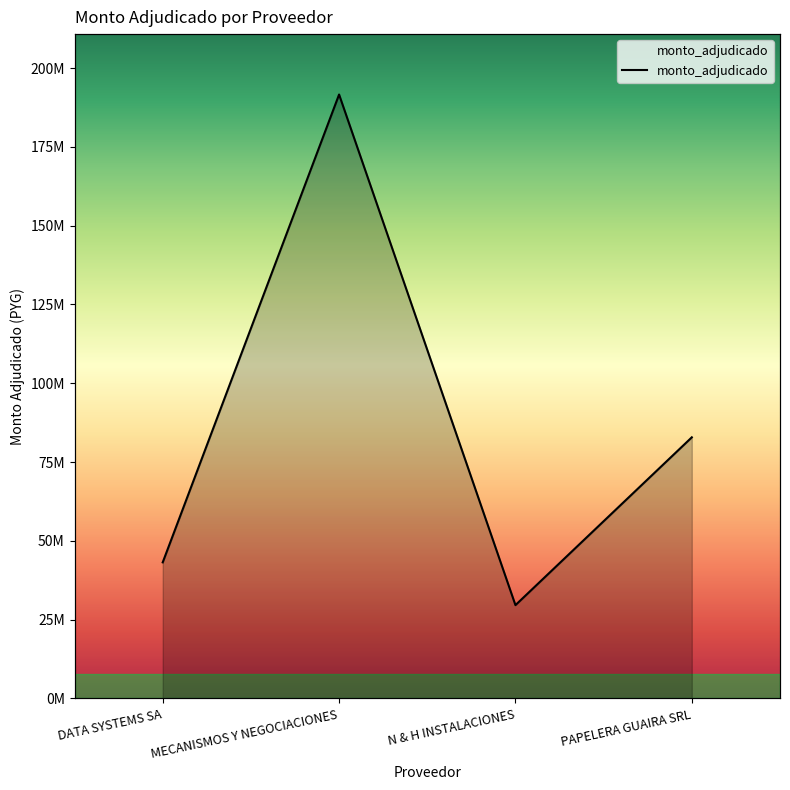

How many distinct data groups are displayed?

1